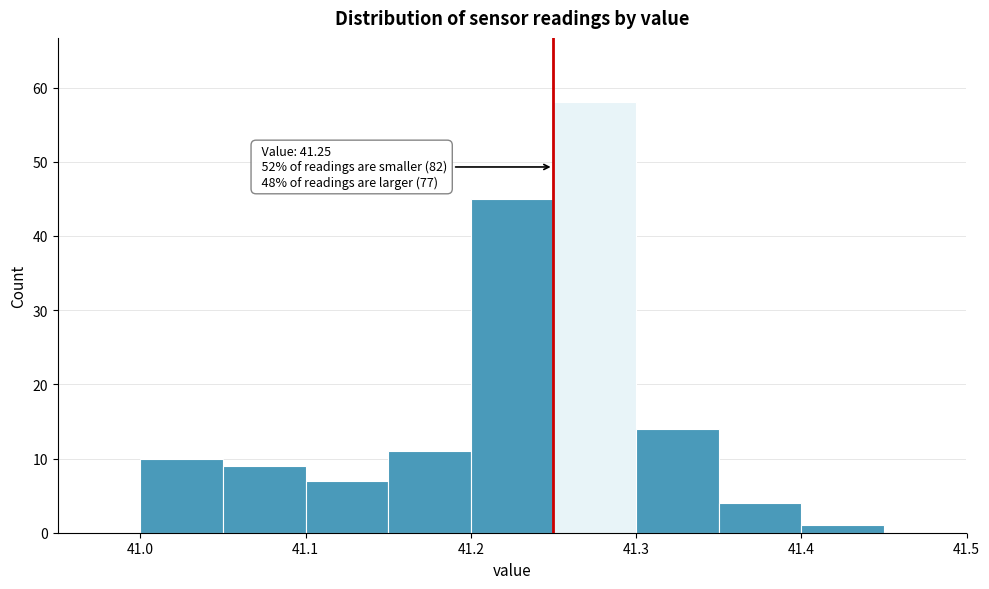

Which range on the x-axis has the tallest bar?

41.25 to 41.30